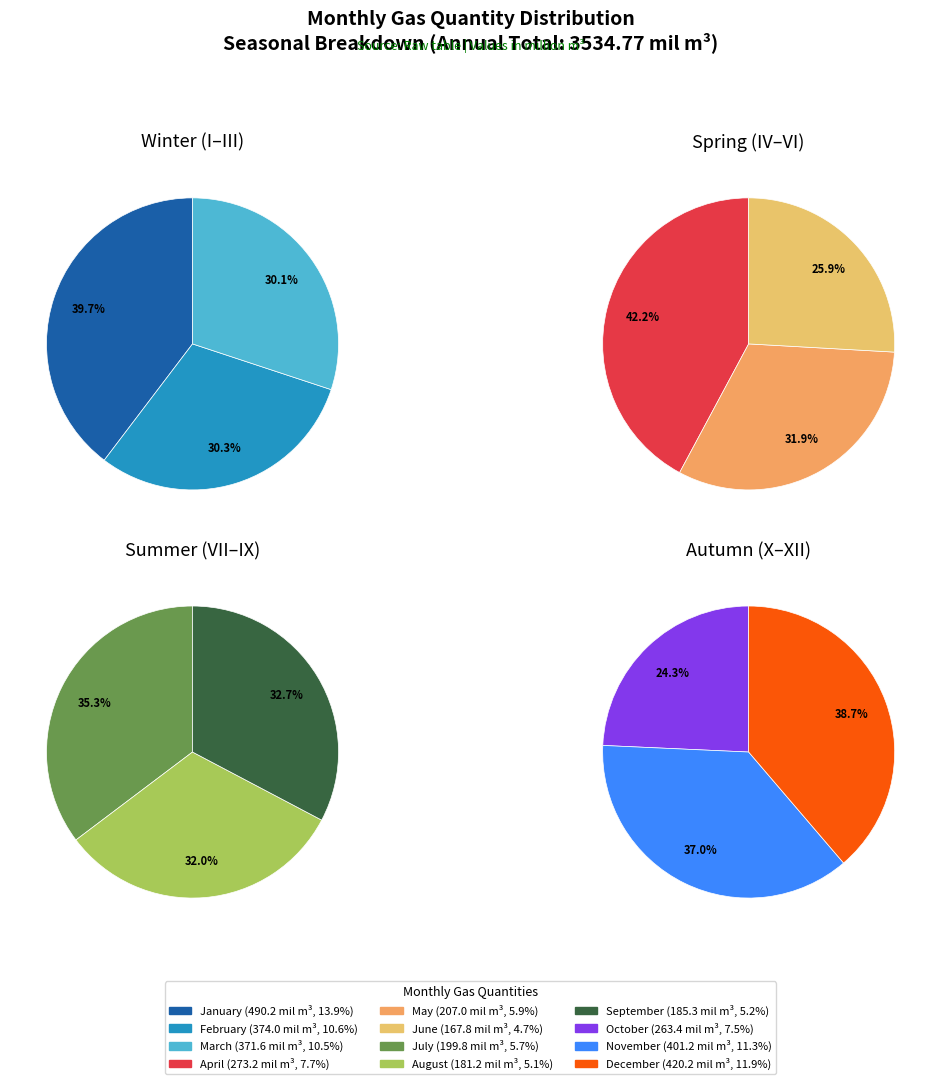

Which has a higher value, V or I?

I